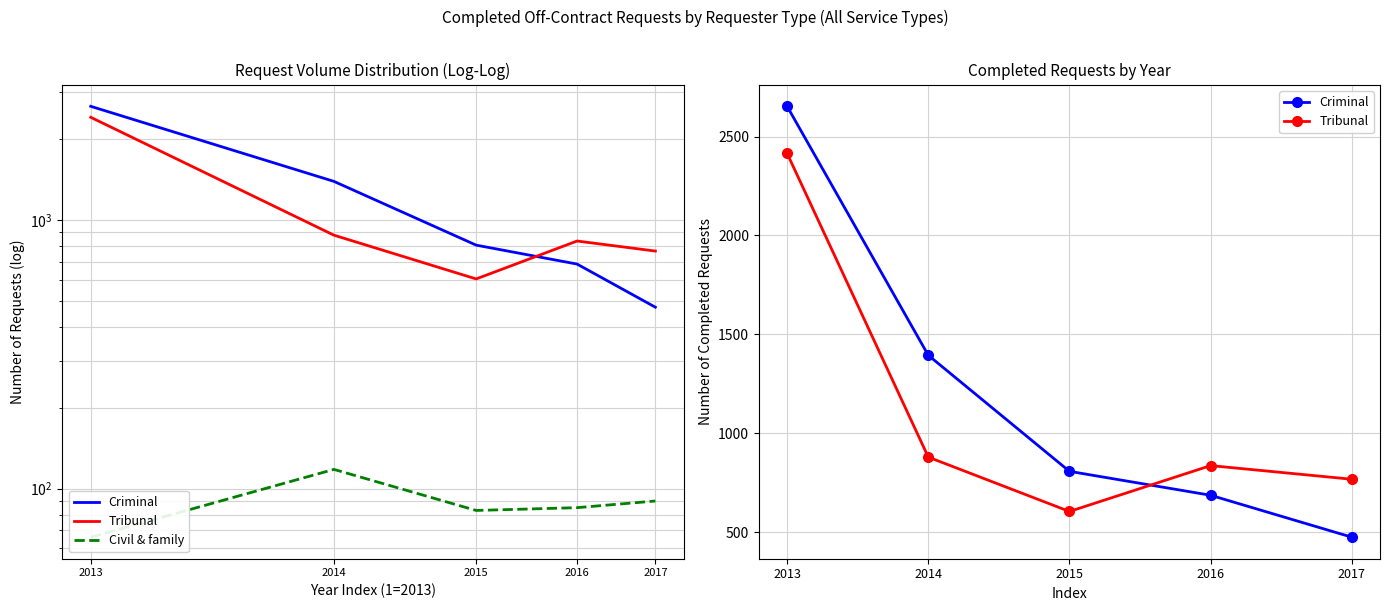

Is it true that Tribunal equals 1098 at 2017?

False